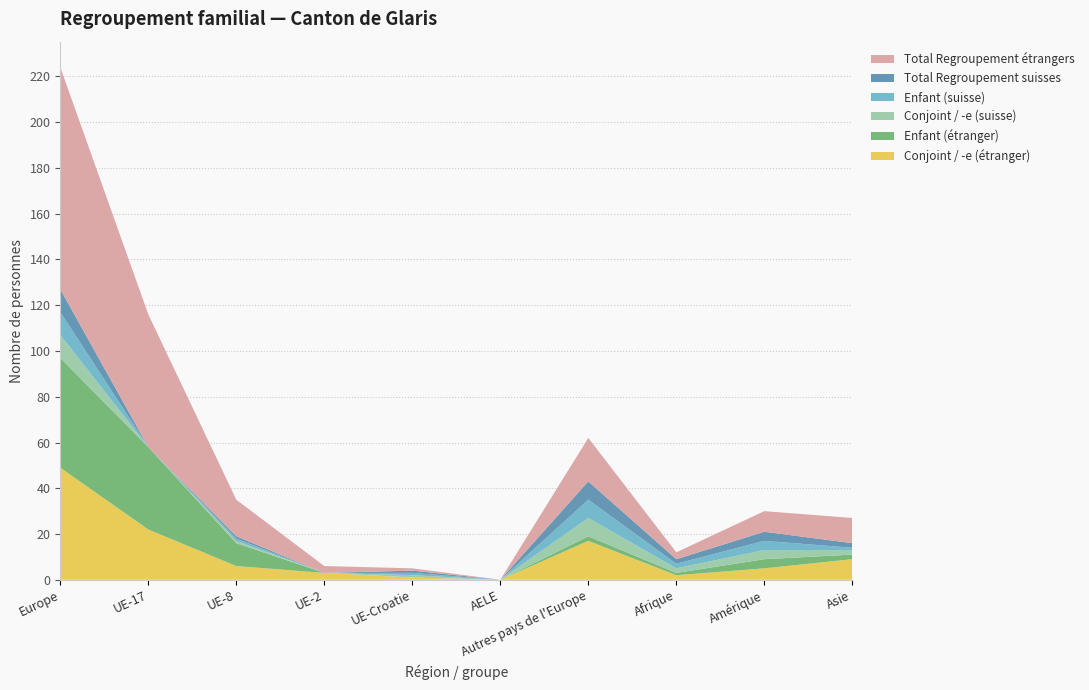

Reading left to right, extract all data points from this chart.

Conjoint / -e (étranger): 49	22	6	3	1	0	17	2	5	9
Enfant (étranger): 48	36	10	0	0	0	2	1	4	2
Conjoint / -e (suisse): 10	0	1	0	1	0	8	2	4	2
Enfant (suisse): 10	0	1	0	1	0	8	2	4	1
Total Regroupement suisses: 10	0	1	0	1	0	8	2	4	2
Total Regroupement étrangers: 97	58	16	3	1	0	19	3	9	11